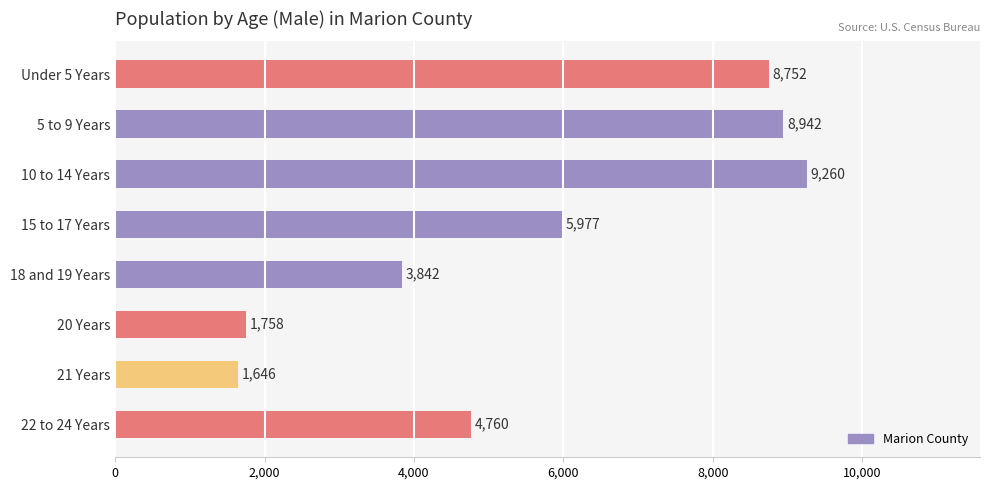

Reading top to bottom, extract all data points from this chart.

8752	8942	9260	5977	3842	1758	1646	4760